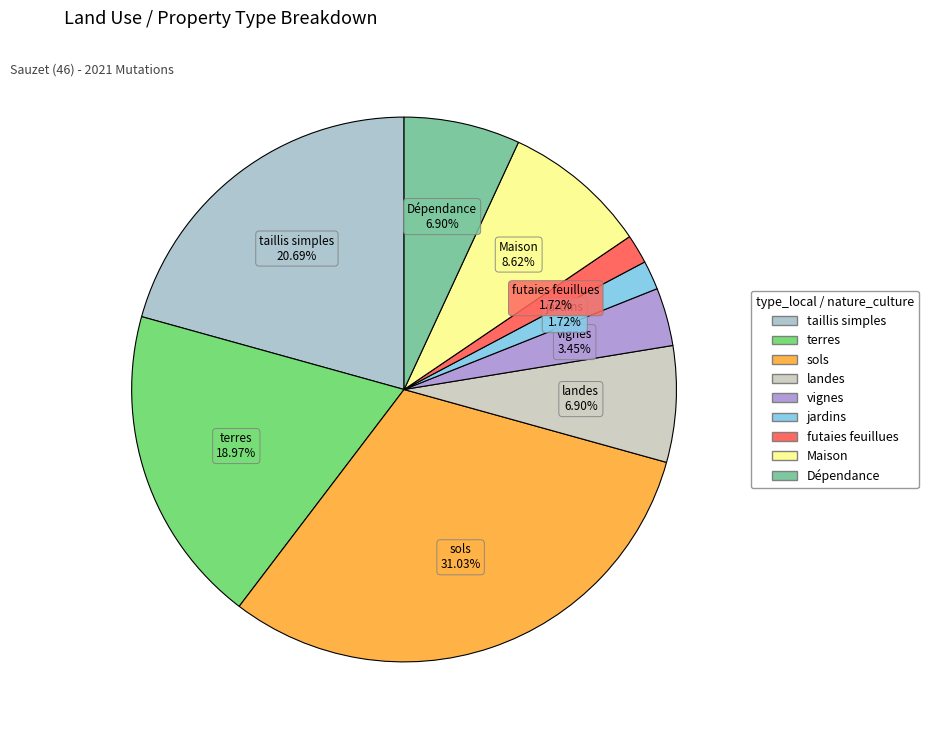

Count the number of slices in the pie.

9